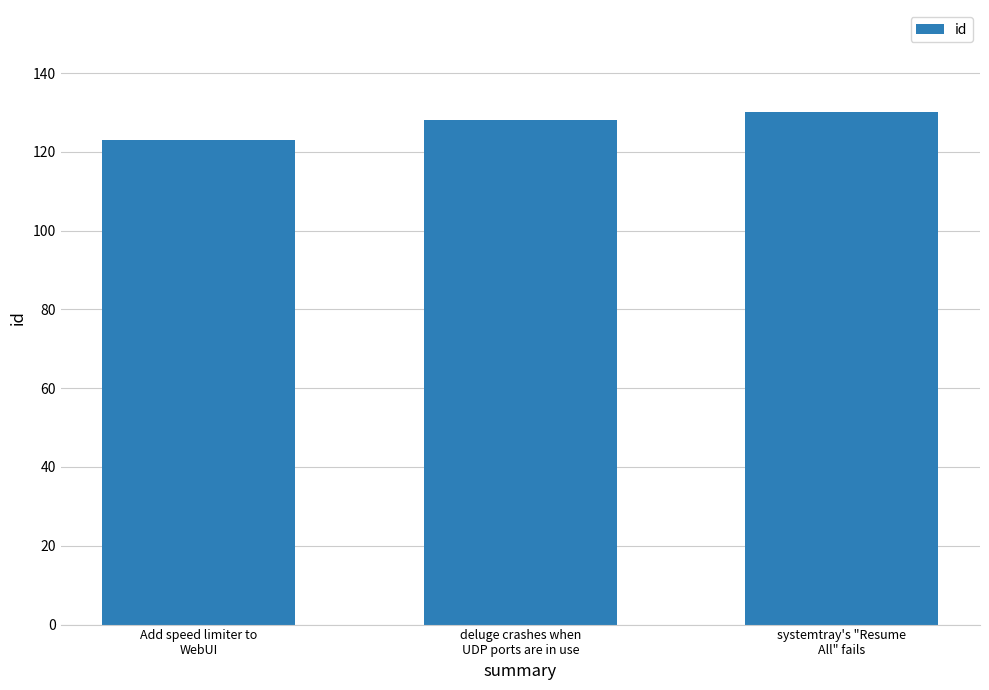

Reading left to right, transcribe all the data shown in this chart.

Add speed limiter to
WebUI=123	deluge crashes when
UDP ports are in use=128	systemtray's "Resume
All" fails=130